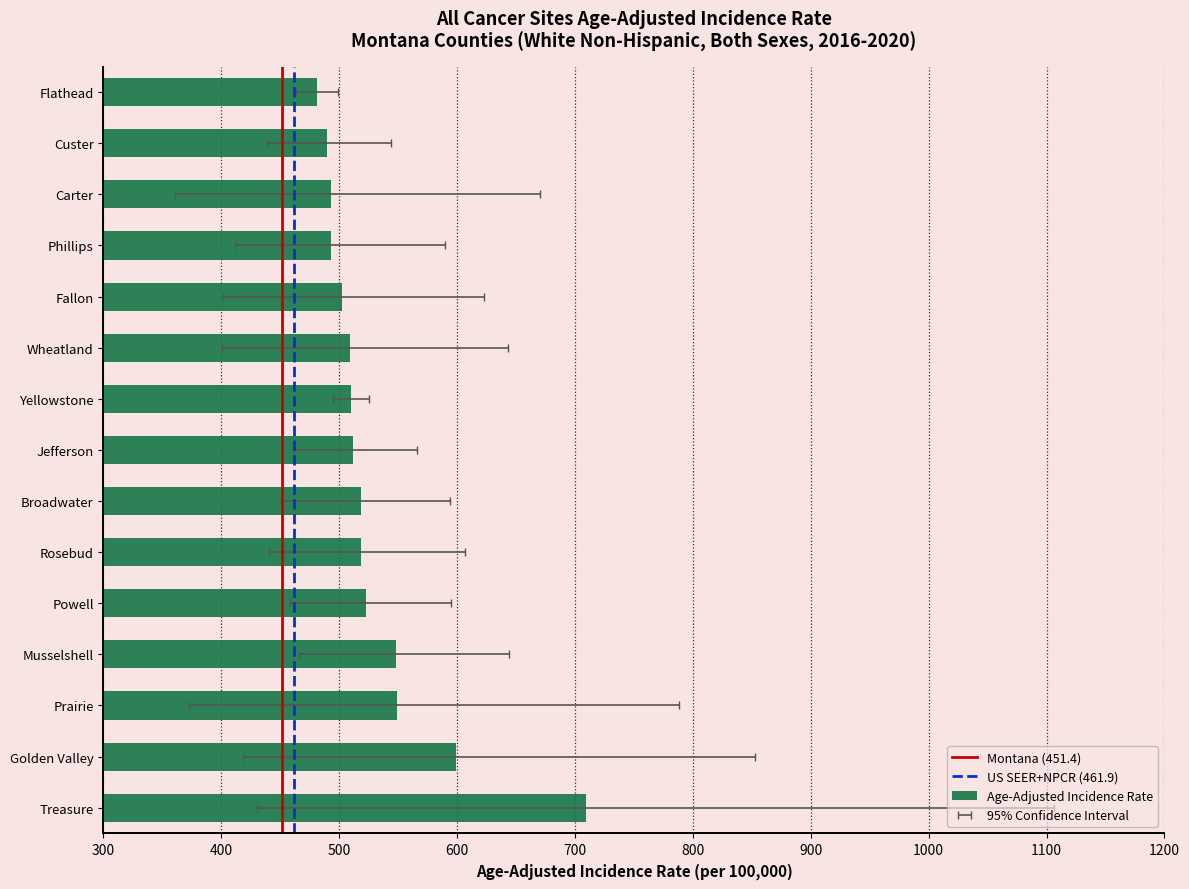

Reading left to right, extract all data points from this chart.

Age-Adjusted Incidence Rate: Treasure=709.7	Golden Valley=599.1	Prairie=548.7	Musselshell=548.2	Powell=522.6	Rosebud=518.4	Broadwater=518.1	Jefferson=511.3	Yellowstone=509.7	Wheatland=509.0	Fallon=502.3	Phillips=493.3	Carter=493.2	Custer=489.2	Flathead=481.0
Lower 95% CI: Treasure=430.2	Golden Valley=418.6	Prairie=372.8	Musselshell=465.6	Powell=458.3	Rosebud=440.7	Broadwater=450.9	Jefferson=461.6	Yellowstone=494.9	Wheatland=400.6	Fallon=401.3	Phillips=411.6	Carter=360.8	Custer=438.9	Flathead=463.7
Upper 95% CI: Treasure=1106.5	Golden Valley=852.4	Prairie=788.3	Musselshell=643.7	Powell=595.0	Rosebud=607.0	Broadwater=594.1	Jefferson=565.7	Yellowstone=524.9	Wheatland=643.0	Fallon=622.4	Phillips=589.4	Carter=670.3	Custer=544.2	Flathead=498.8